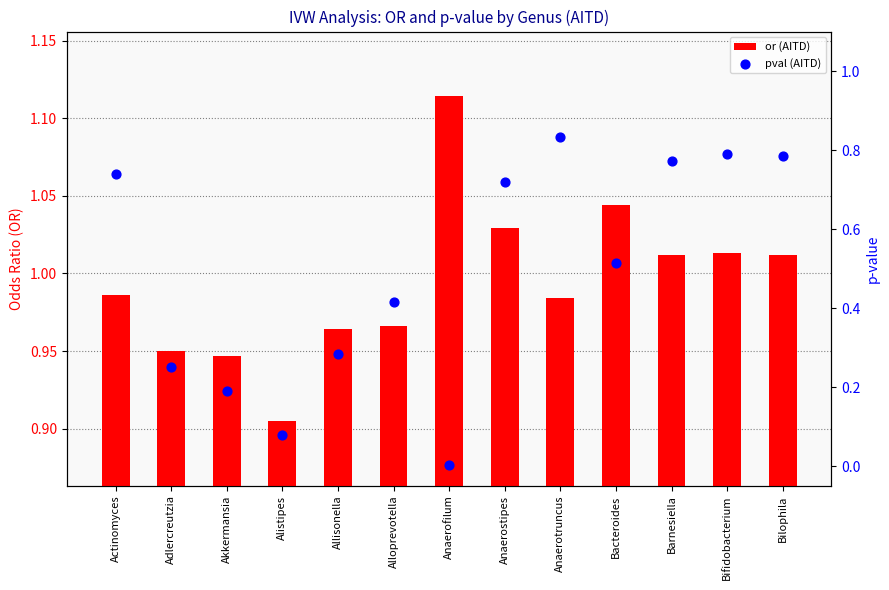

At which category is the sum across all series the highest?

Anaerotruncus